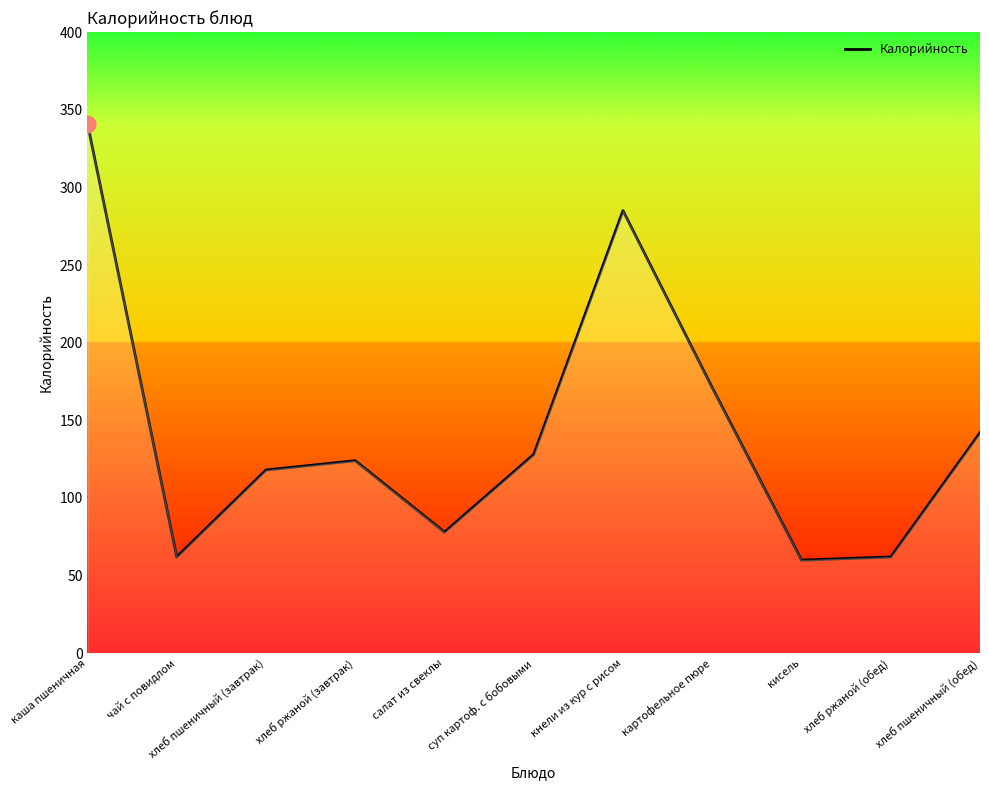

What is the difference between the second highest and second lowest values?

223